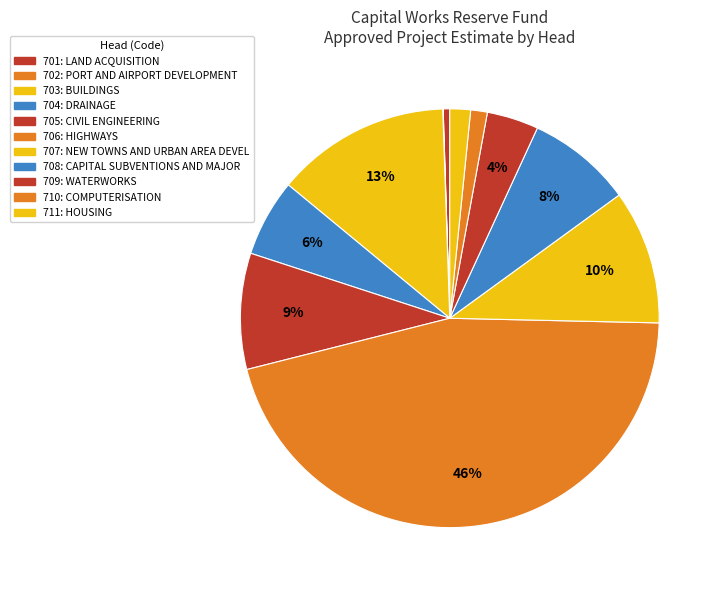

How many segments does this pie chart have?

11